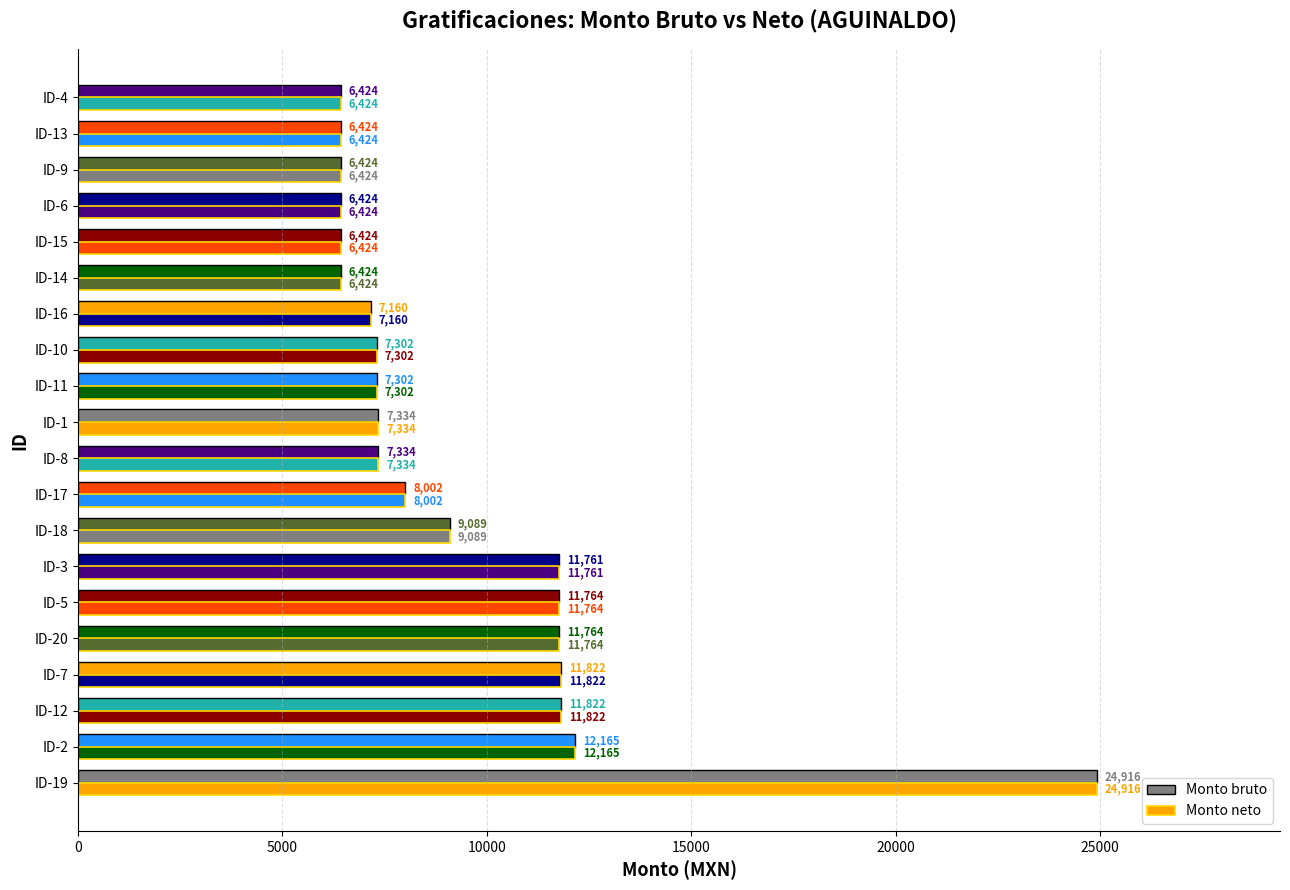

How many data points in Monto bruto are above 7333?

11